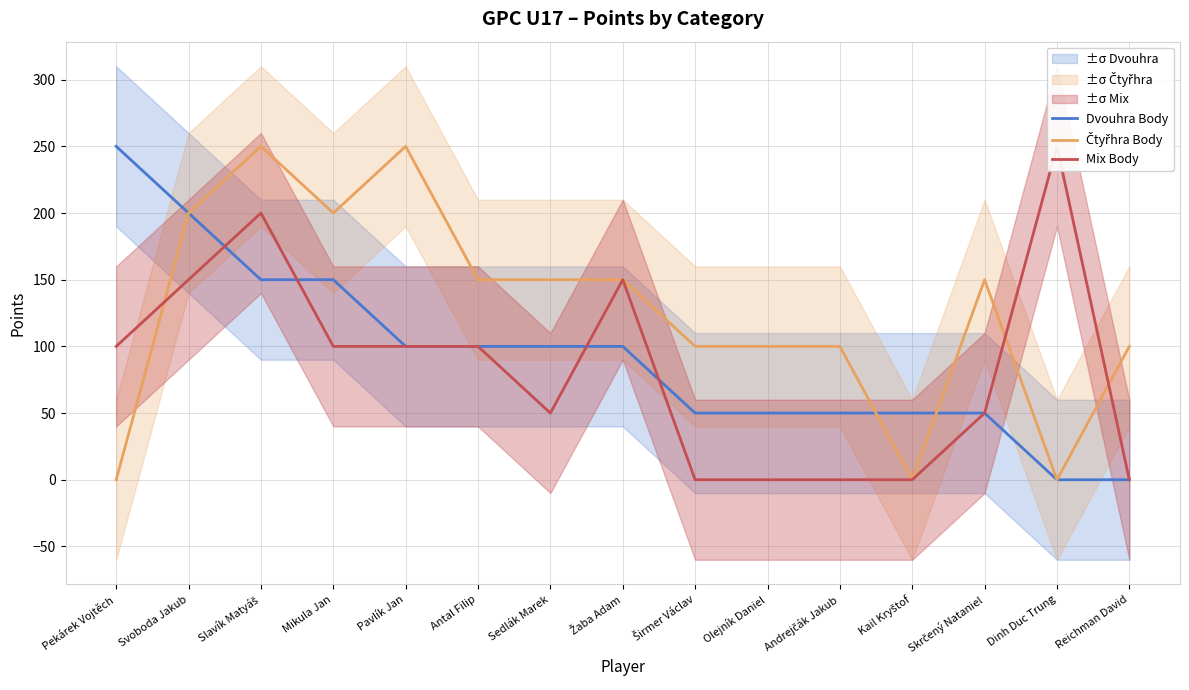

Count the Dvouhra Body values in the range 50 to 150.

11